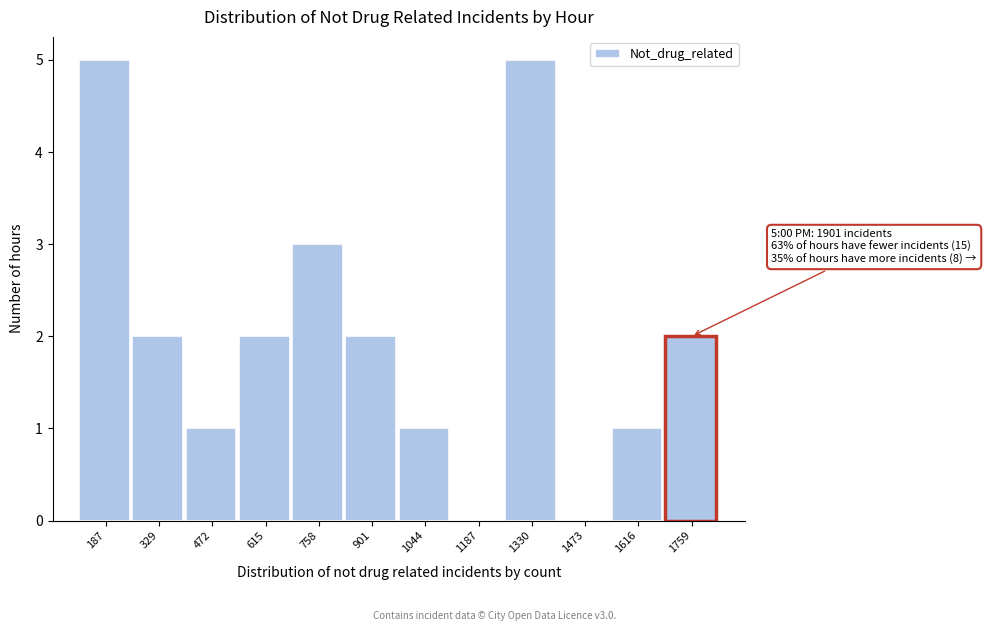

Reading left to right, transcribe all the data shown in this chart.

187=5	329=2	472=1	615=2	758=3	901=2	1044=1	1187=0	1330=5	1473=0	1616=1	1759=2